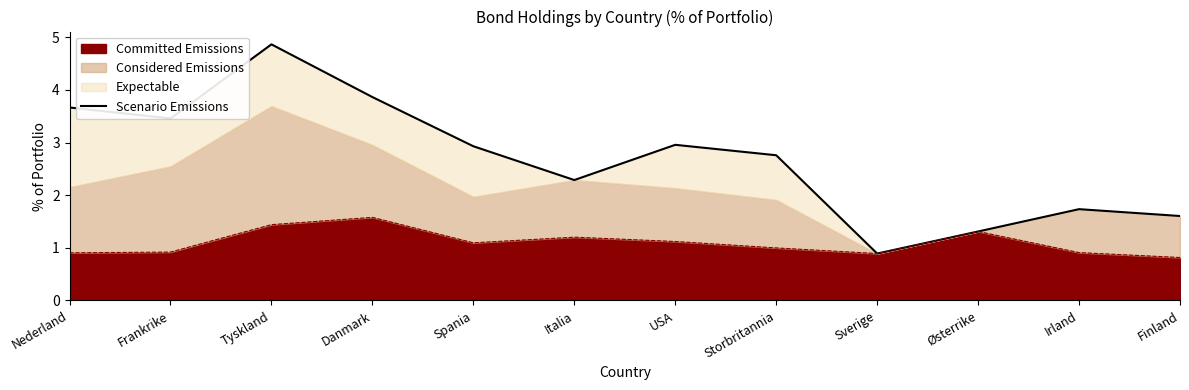

List the labels in order of value, smallest first.

Sverige, Østerrike, Finland, Irland, Italia, Storbritannia, Spania, USA, Frankrike, Nederland, Danmark, Tyskland